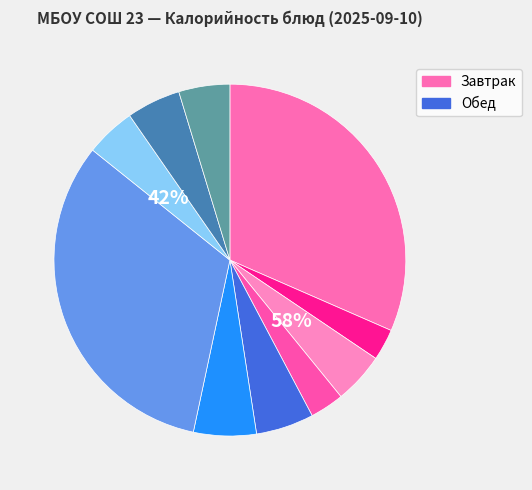

To the nearest percent, what portion does Бутерброд с сыром represent?

32%